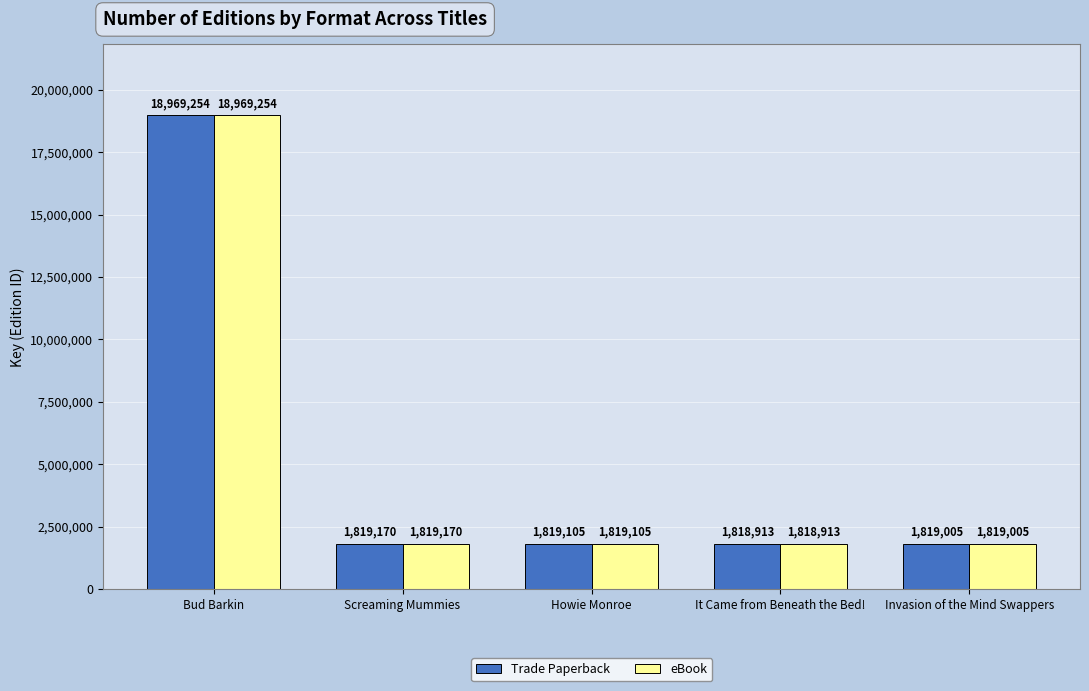

At which label is Trade Paperback closest to 10394083?

Screaming Mummies